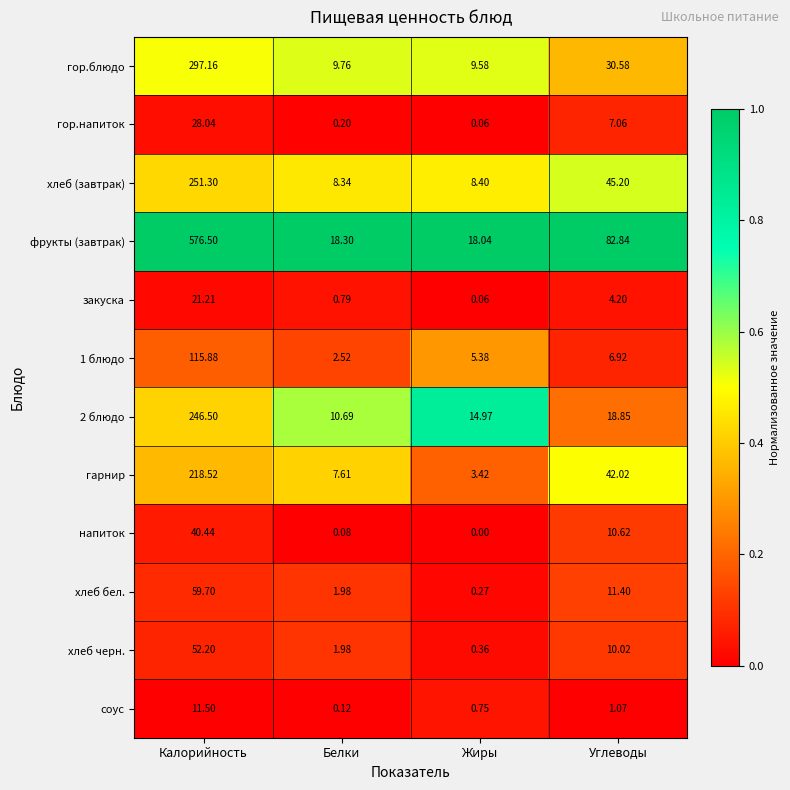

Where is хлеб (завтрак) nearest to the value 129?

Углеводы